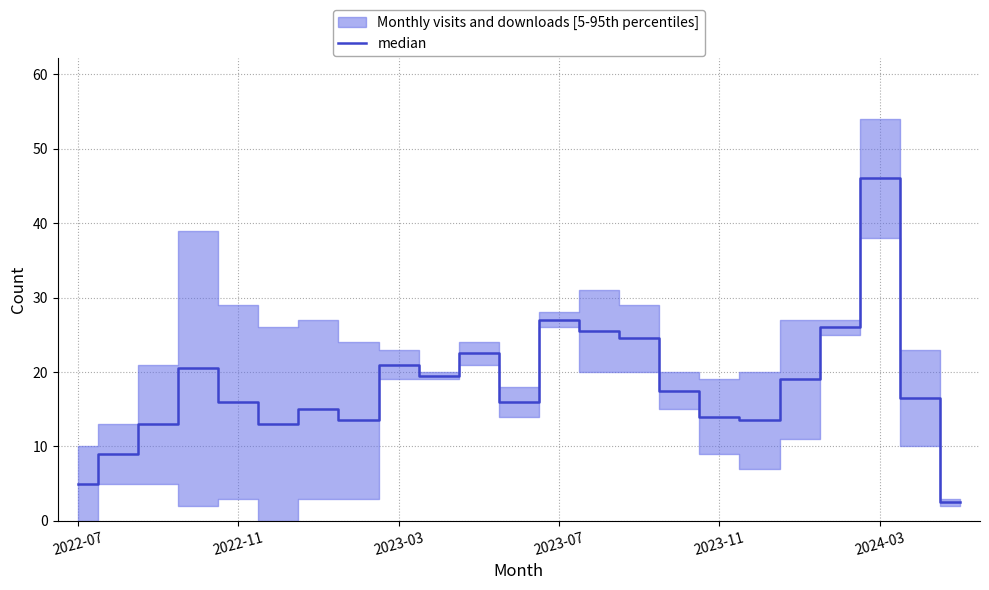

How many values exceed 16?

12